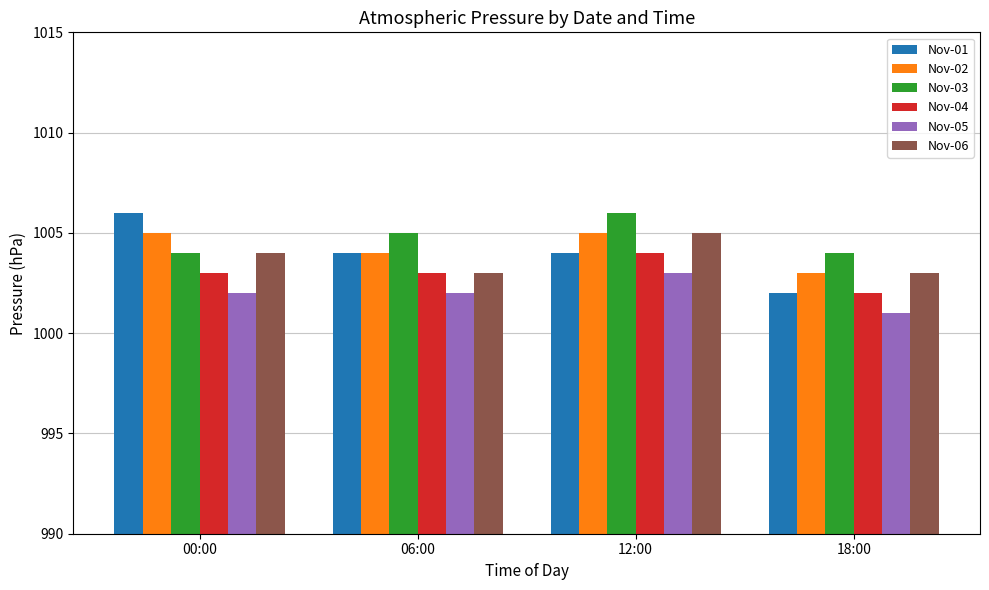

Where is Nov-02 nearest to the value 1004?

06:00